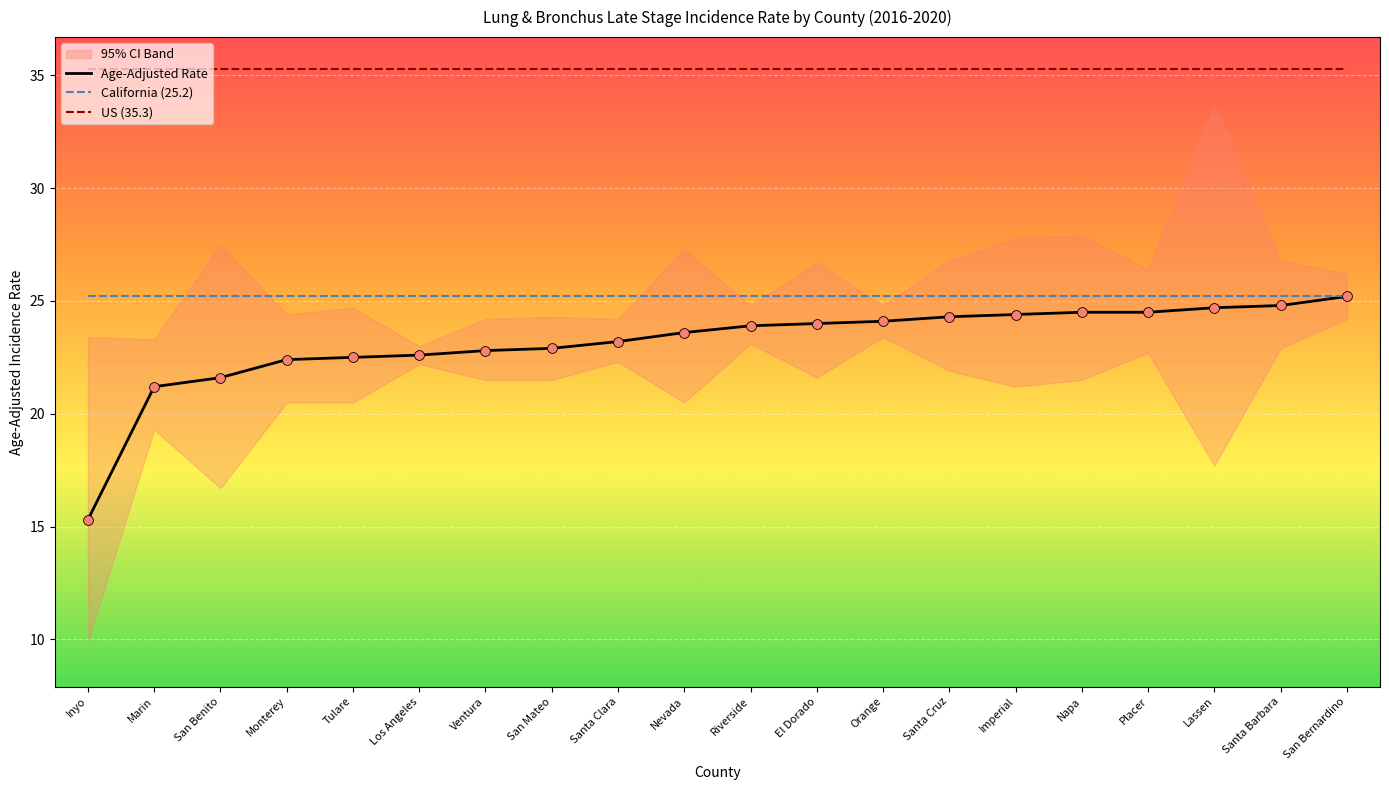

Which series has the largest total across all categories?

US (35.3)